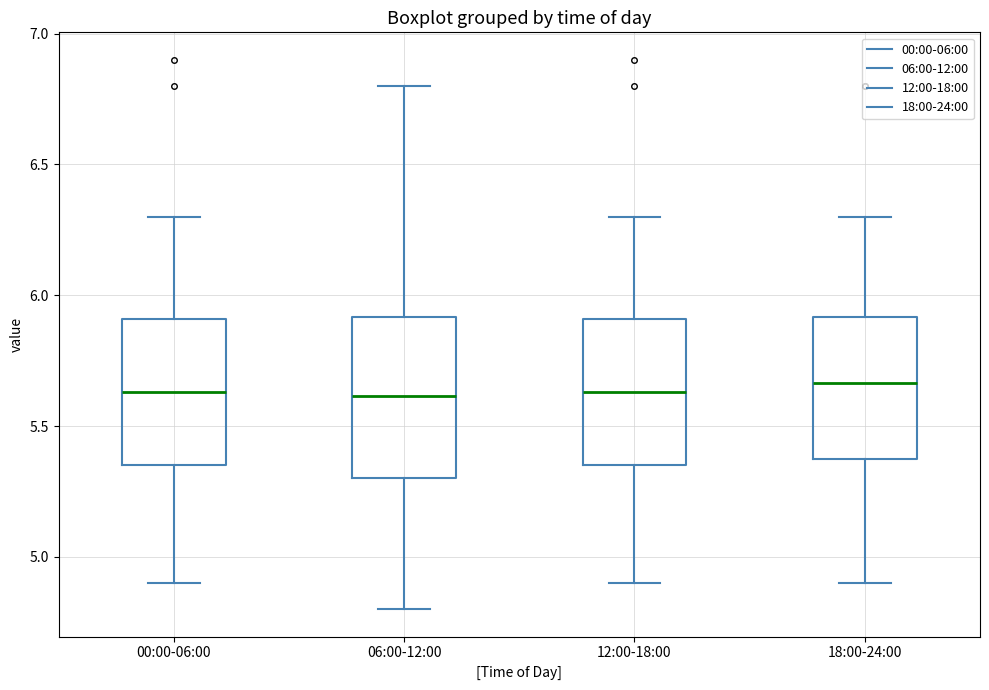

Reading left to right, read every box against the y-axis: the position of its median line, the range the box covers, and the ends of its whiskers. The values are not printed on the chart, so give them approximately, as read against the axis.

00:00-06:00: median 5.65, box 5.35 to 5.90, whiskers 4.90 to 6.30
06:00-12:00: median 5.60, box 5.30 to 5.90, whiskers 4.80 to 6.80
12:00-18:00: median 5.65, box 5.35 to 5.90, whiskers 4.90 to 6.30
18:00-24:00: median 5.65, box 5.40 to 5.90, whiskers 4.90 to 6.30